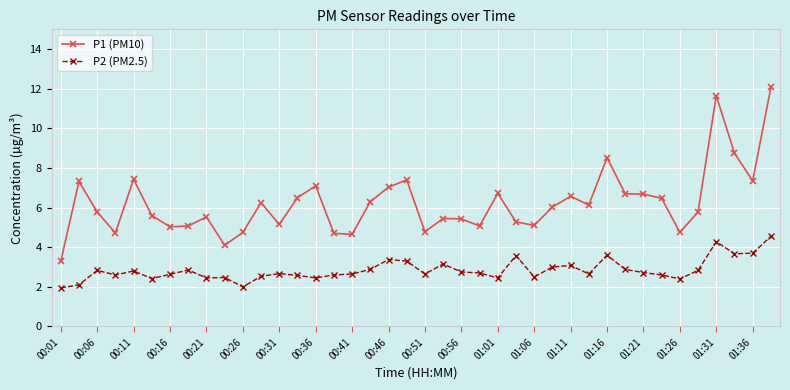

True or false: P2 (PM2.5) has more than 2 interior local peaks.

True